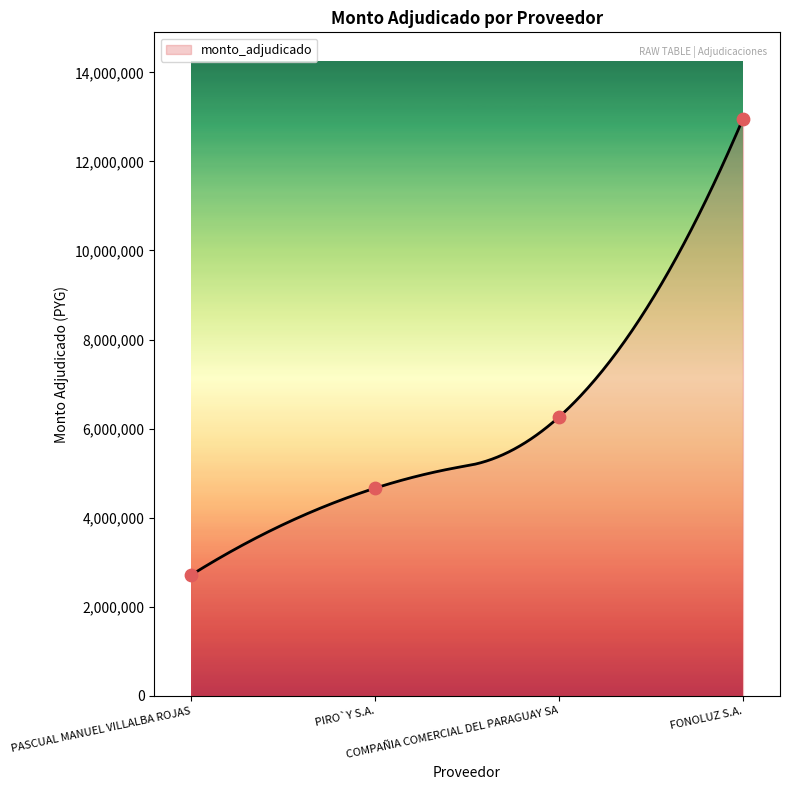

Which has a higher value, PIRO`Y S.A. or COMPAÑIA COMERCIAL DEL PARAGUAY SA?

COMPAÑIA COMERCIAL DEL PARAGUAY SA